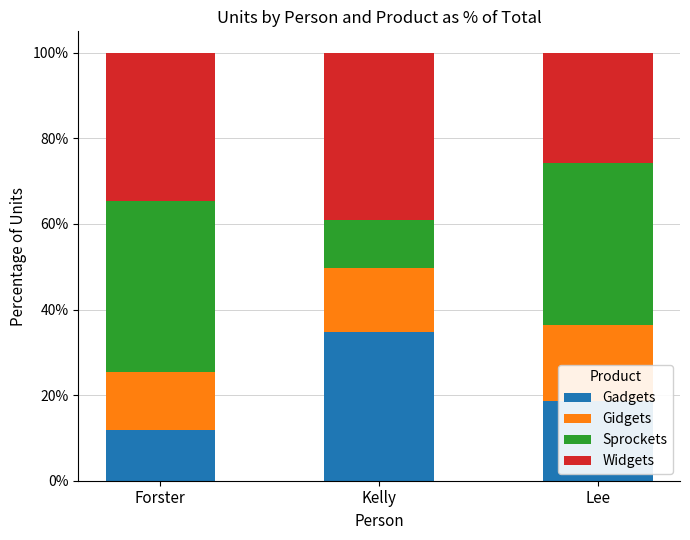

What is the maximum value for Gadgets?

34.8